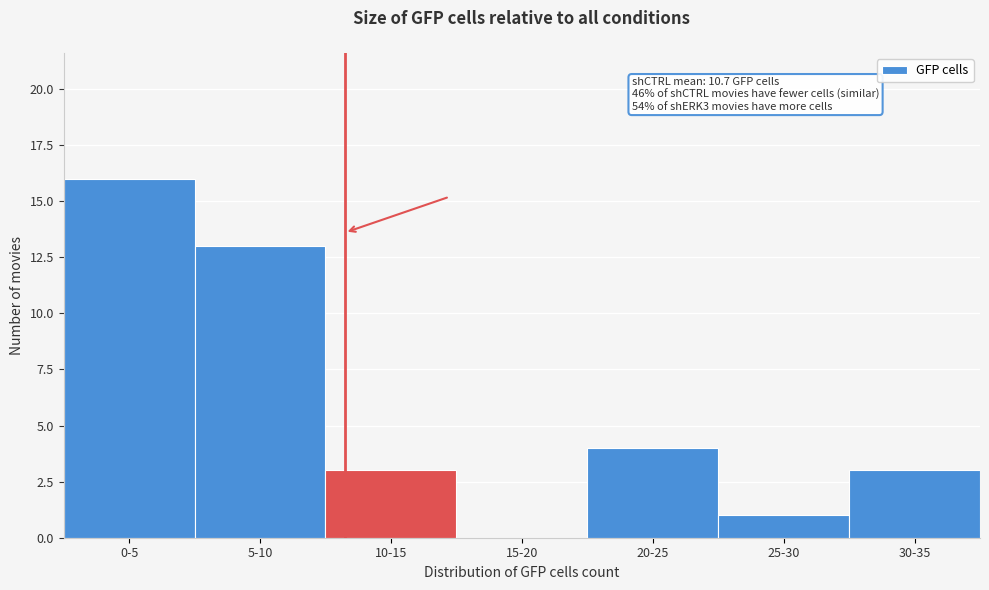

Reading right to left, what are all the values shown in this chart?

30-35=3	25-30=1	20-25=4	15-20=0	10-15=3	5-10=13	0-5=16